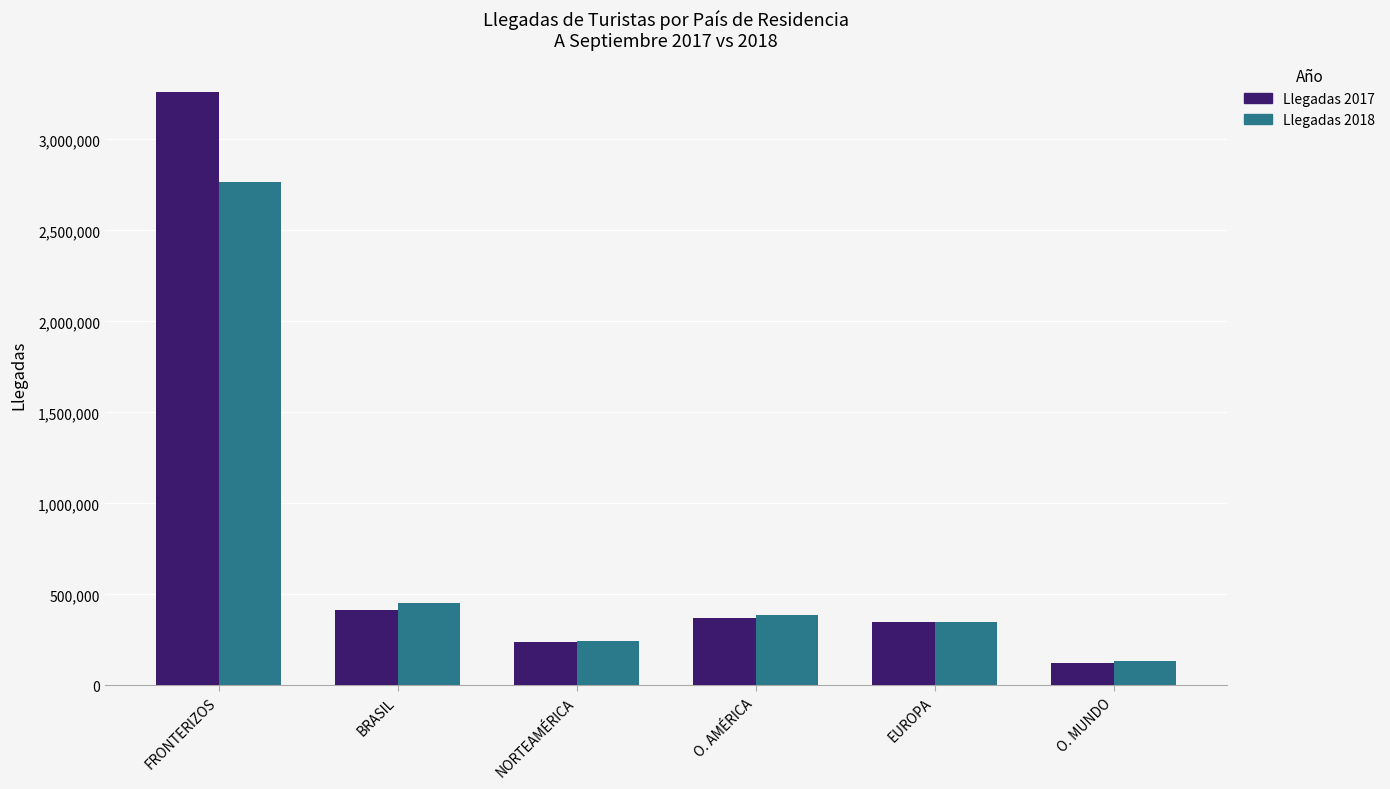

Which series changed the most between NORTEAMÉRICA and O. AMÉRICA?

Llegadas 2018